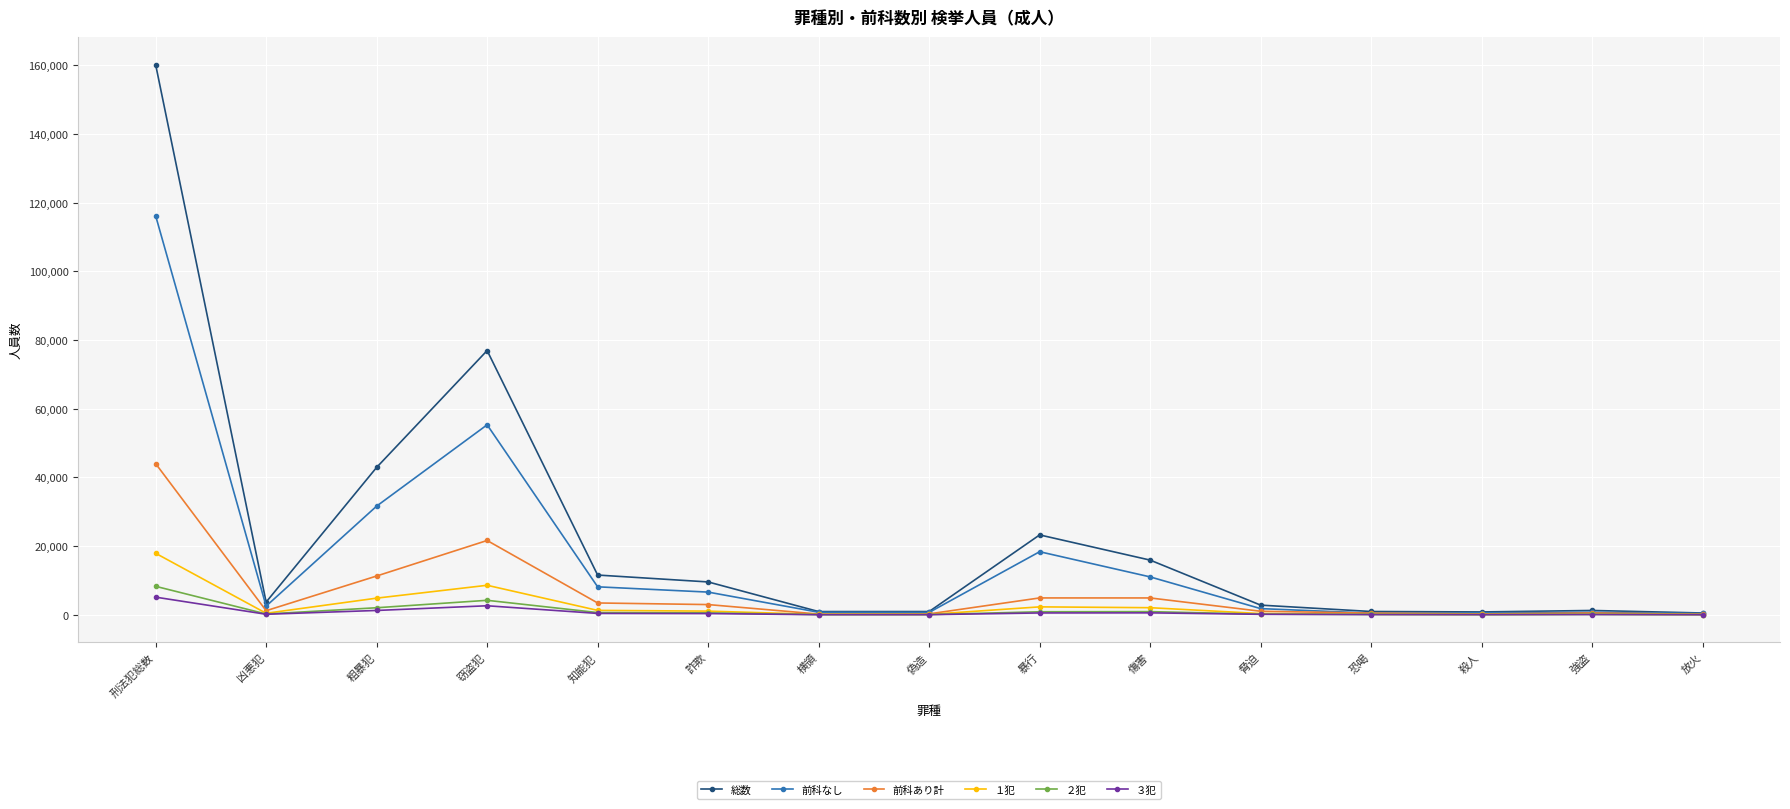

What position from the left is 傷害?

10